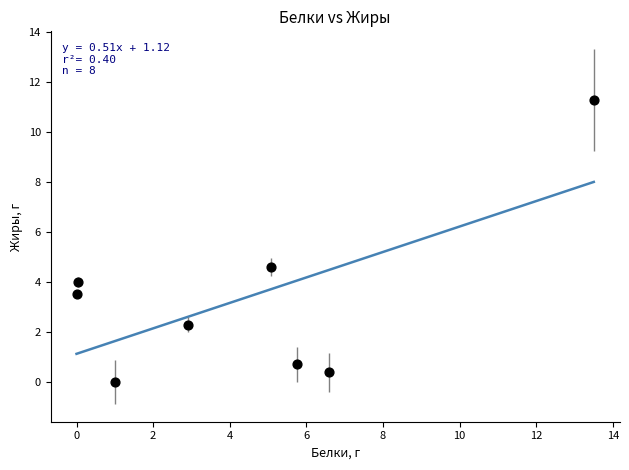

What Y value in the scatter plot is closest to 5?

4.6